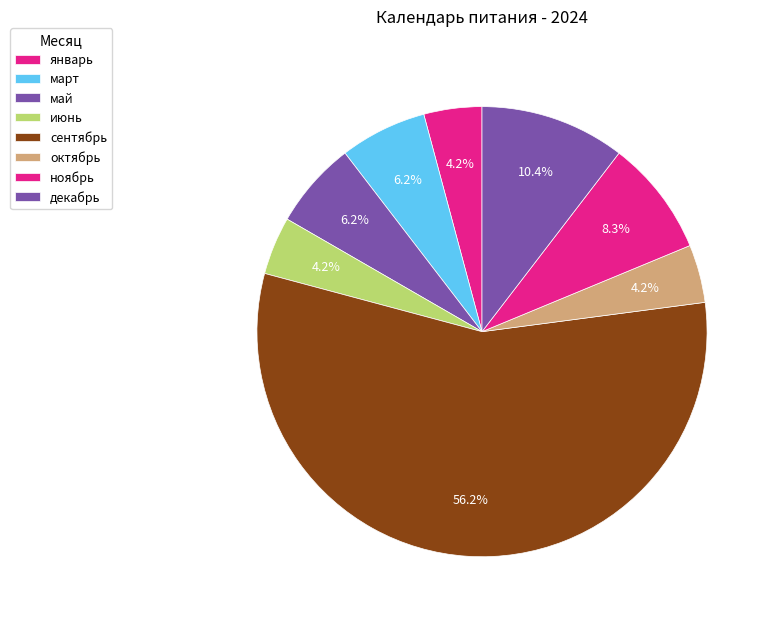

Is сентябрь the majority of the pie?

Yes